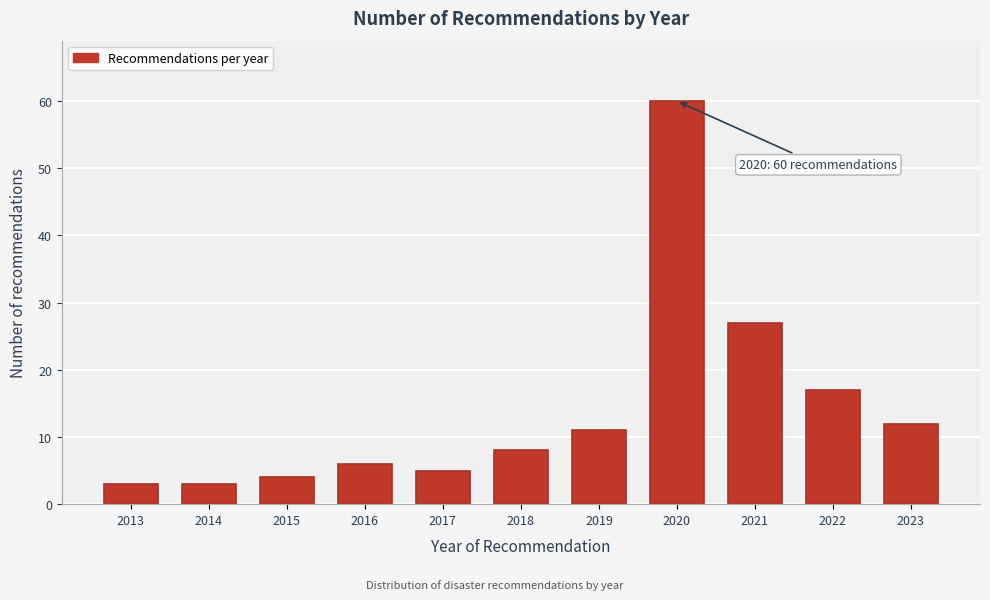

Reading left to right, transcribe all the data shown in this chart.

2013=3	2014=3	2015=4	2016=6	2017=5	2018=8	2019=11	2020=60	2021=27	2022=17	2023=12